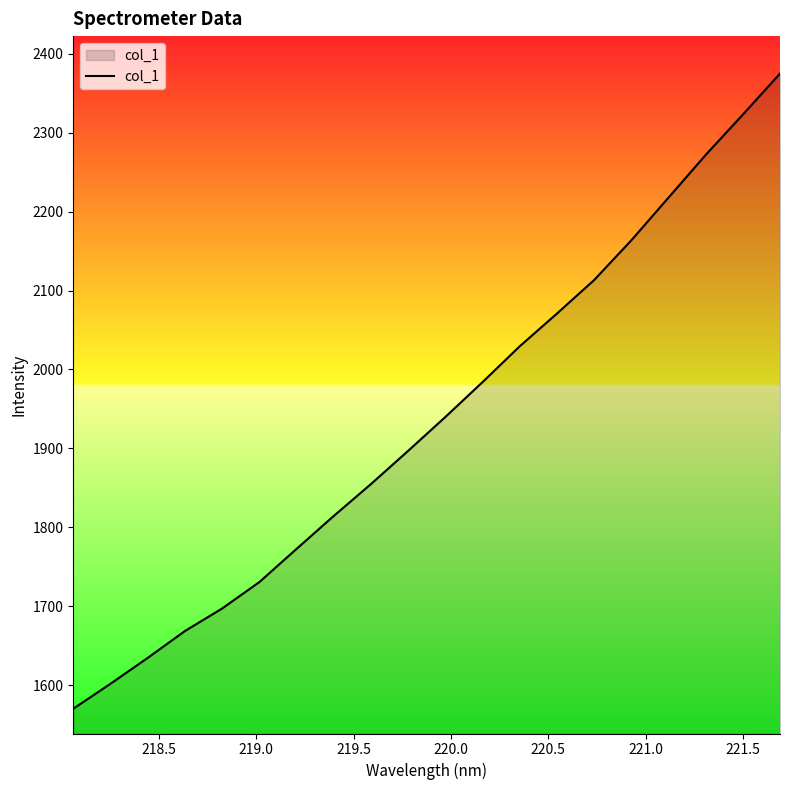

How many series are shown in this chart?

1